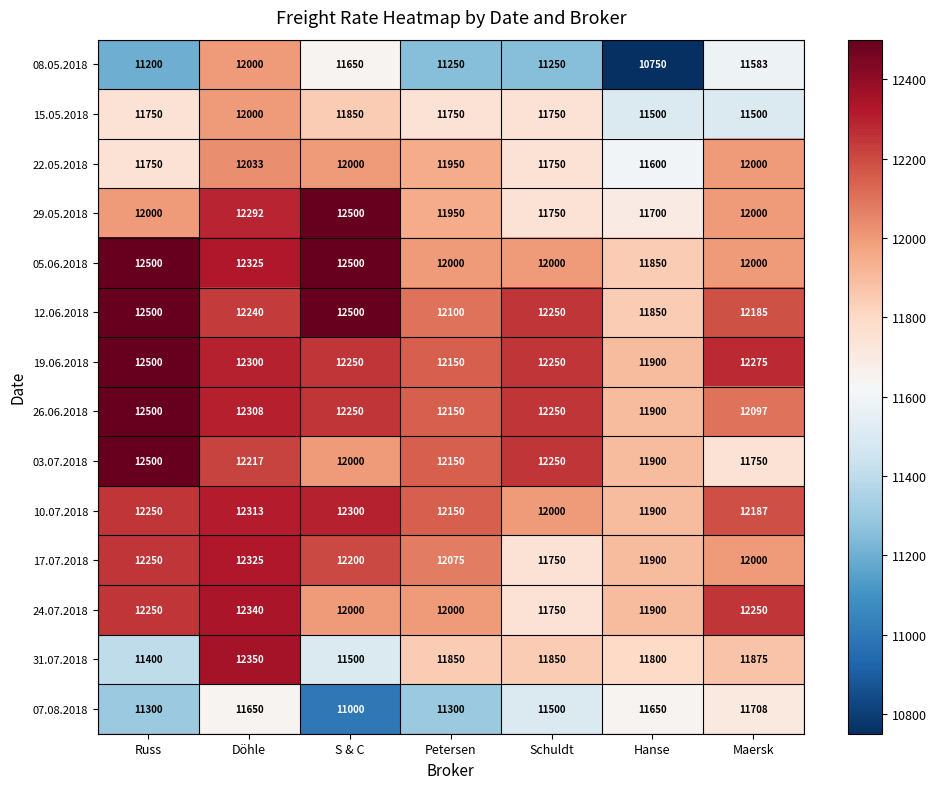

At which label does 19.06.2018 reach its minimum?

Hanse